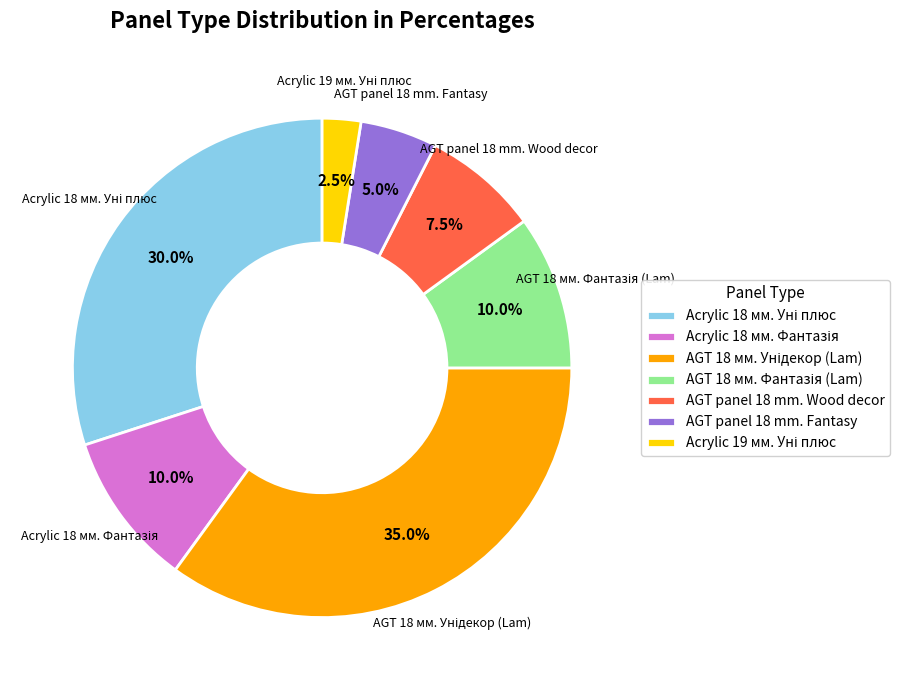

Does AGT panel 18 mm. Fantasy account for over 50% of the chart?

No